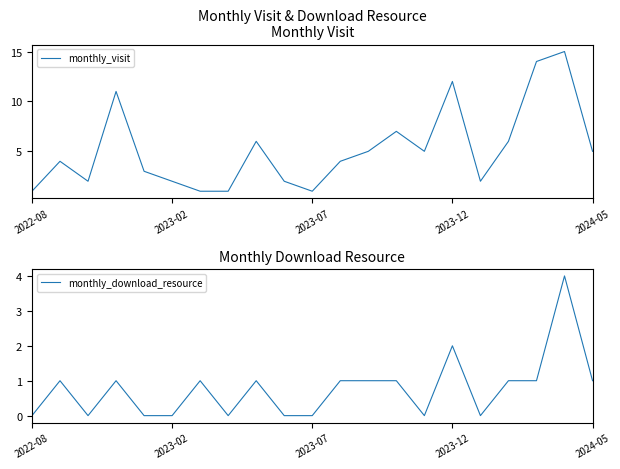

What are all the series names shown in the legend?

monthly_visit, monthly_download_resource